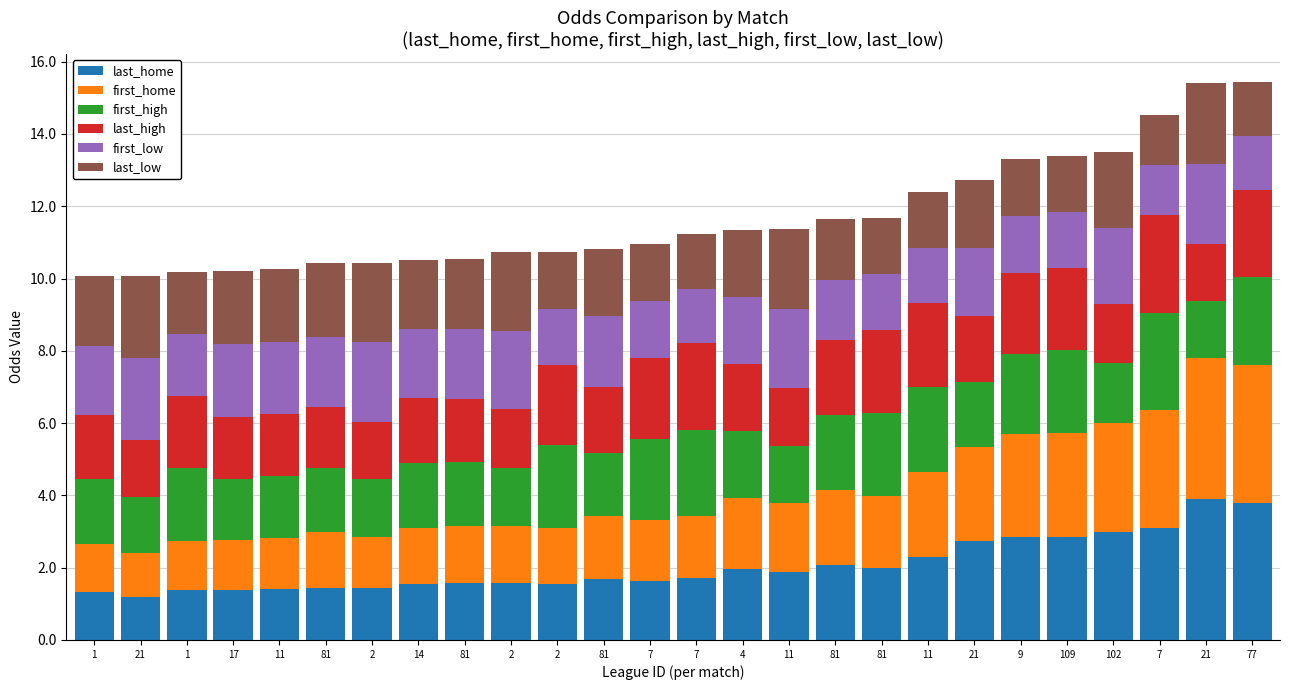

Count the number of categories in the chart.

26